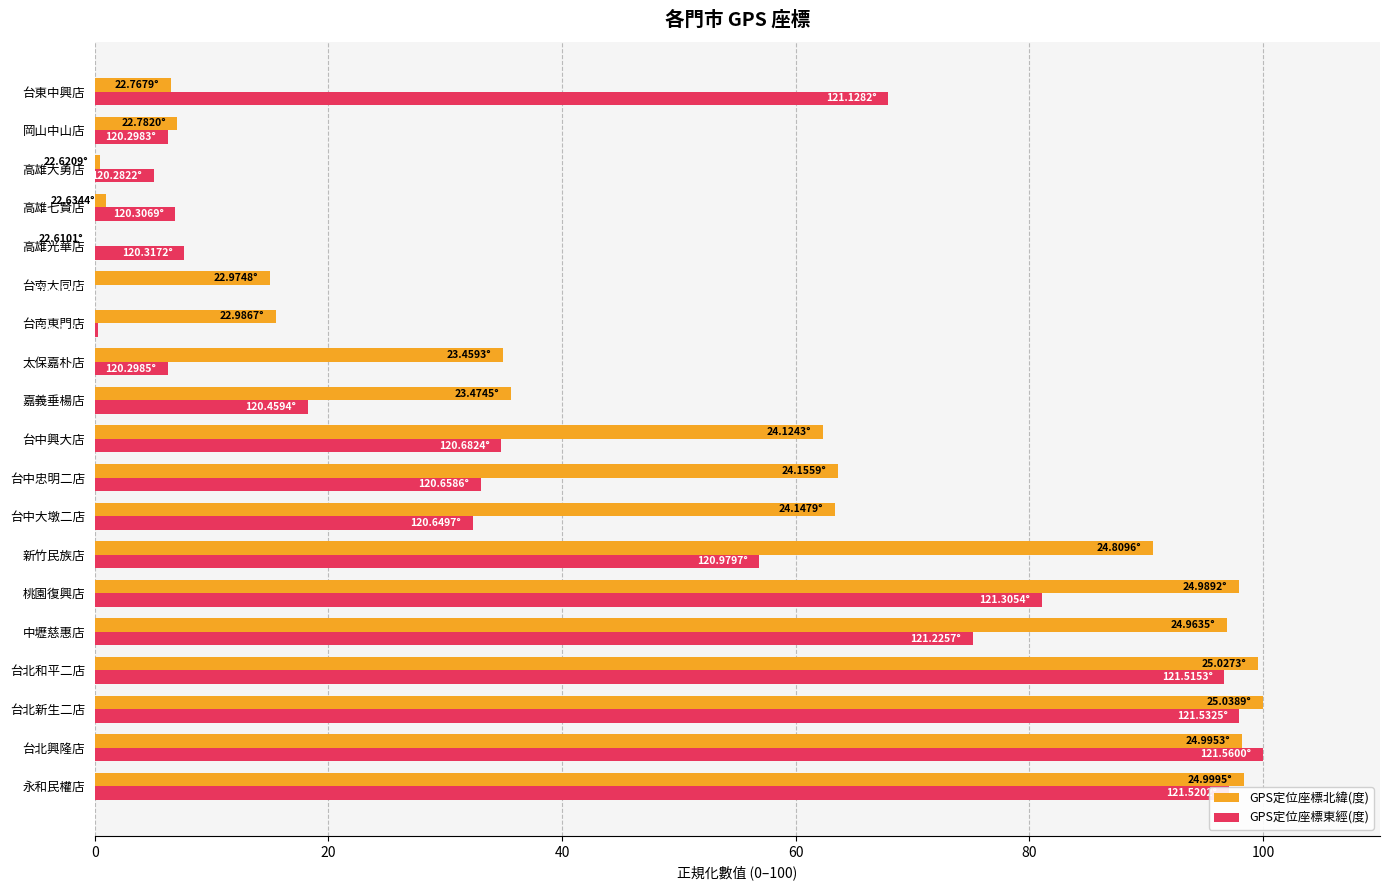

What is the sum of all GPS定位座標北緯(度) values?

986.9